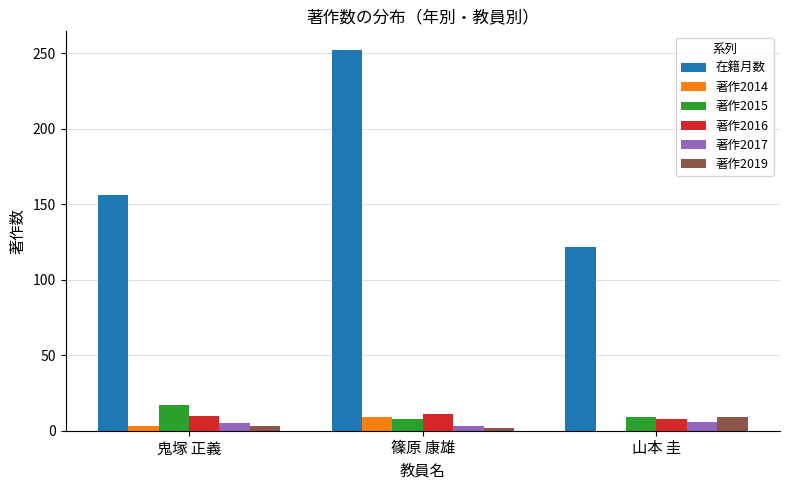

Between 鬼塚 正義 and 篠原 康雄, which series saw the biggest shift?

在籍月数